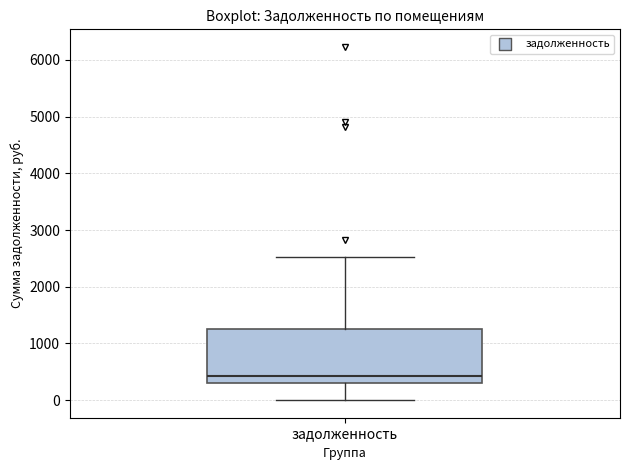

Where does the median line of the box for задолженность sit on the y-axis? The values are not printed on the chart, so give them approximately, as read against the axis.

400